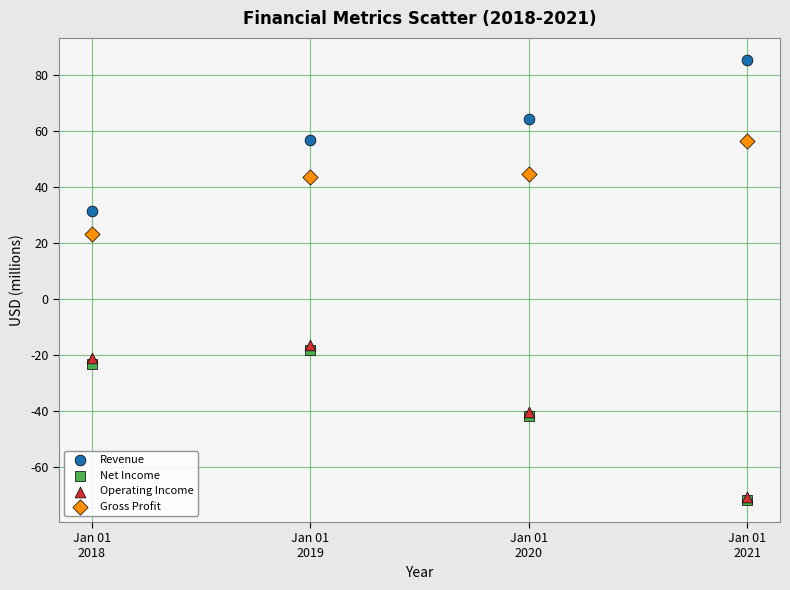

Across all series, what Y value is closest to 6?

23.1